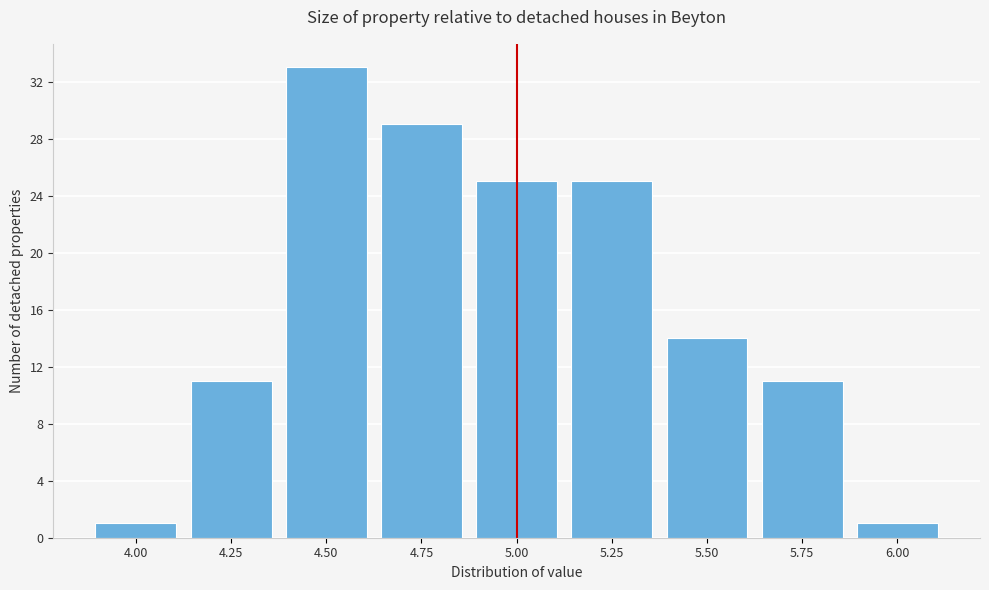

Reading left to right, what are all the values shown in this chart?

4.00=1	4.25=11	4.50=33	4.75=29	5.00=25	5.25=25	5.50=14	5.75=11	6.00=1